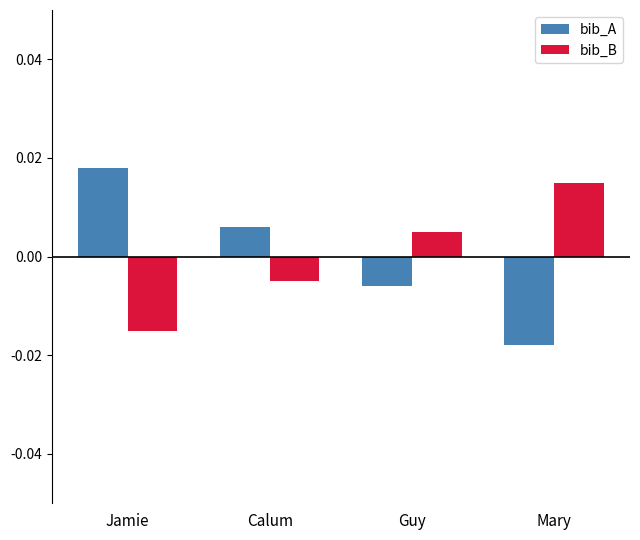

At which category is the sum across all series the highest?

Jamie